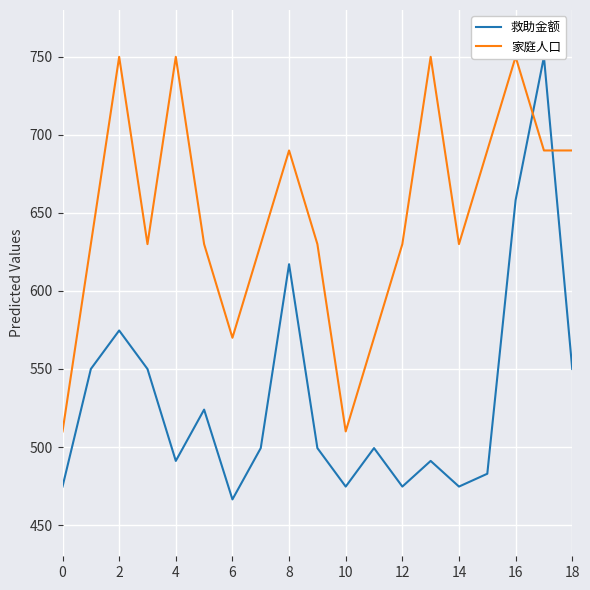

What is the average value of the 救助金额 series?

531.7